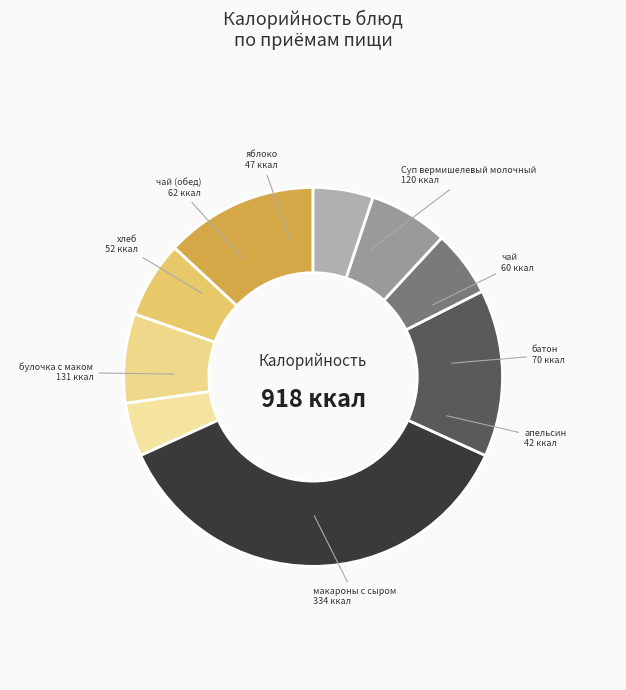

How many slices are in this pie chart?

9